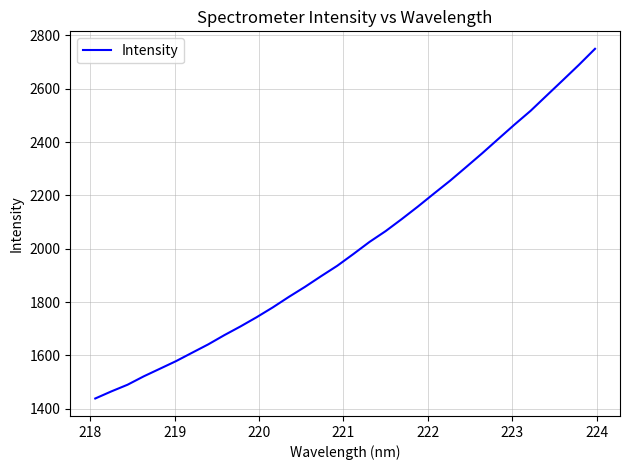

What is the greatest value displayed?

2750.0